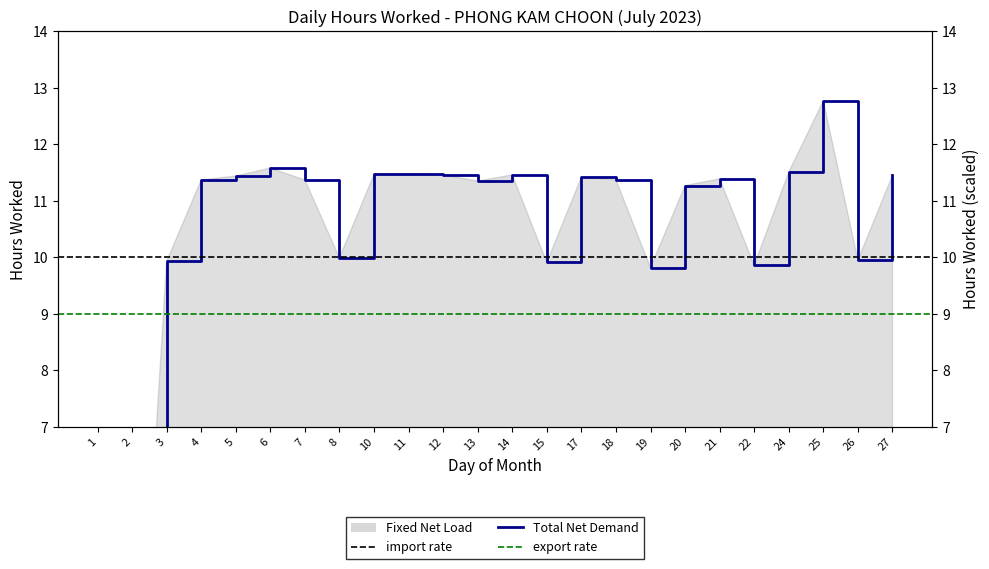

Where is the first local minimum?

8